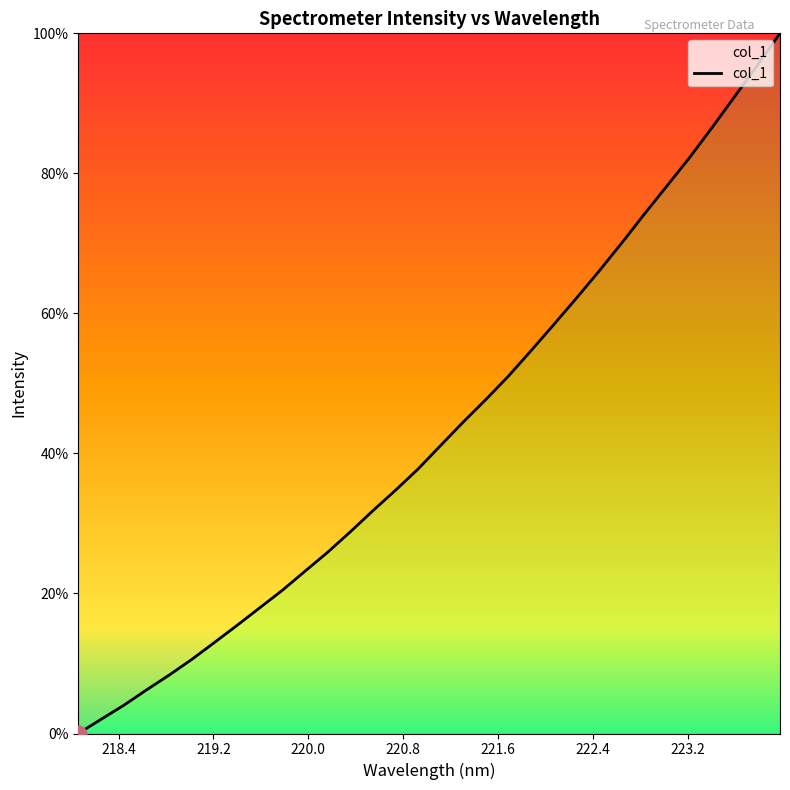

At which category does the chart reach its peak across all series?

223.9802